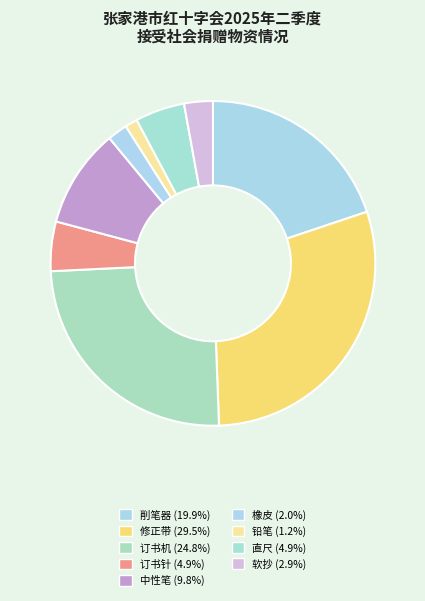

How much of the chart is everything except 削笔器?

80.1%